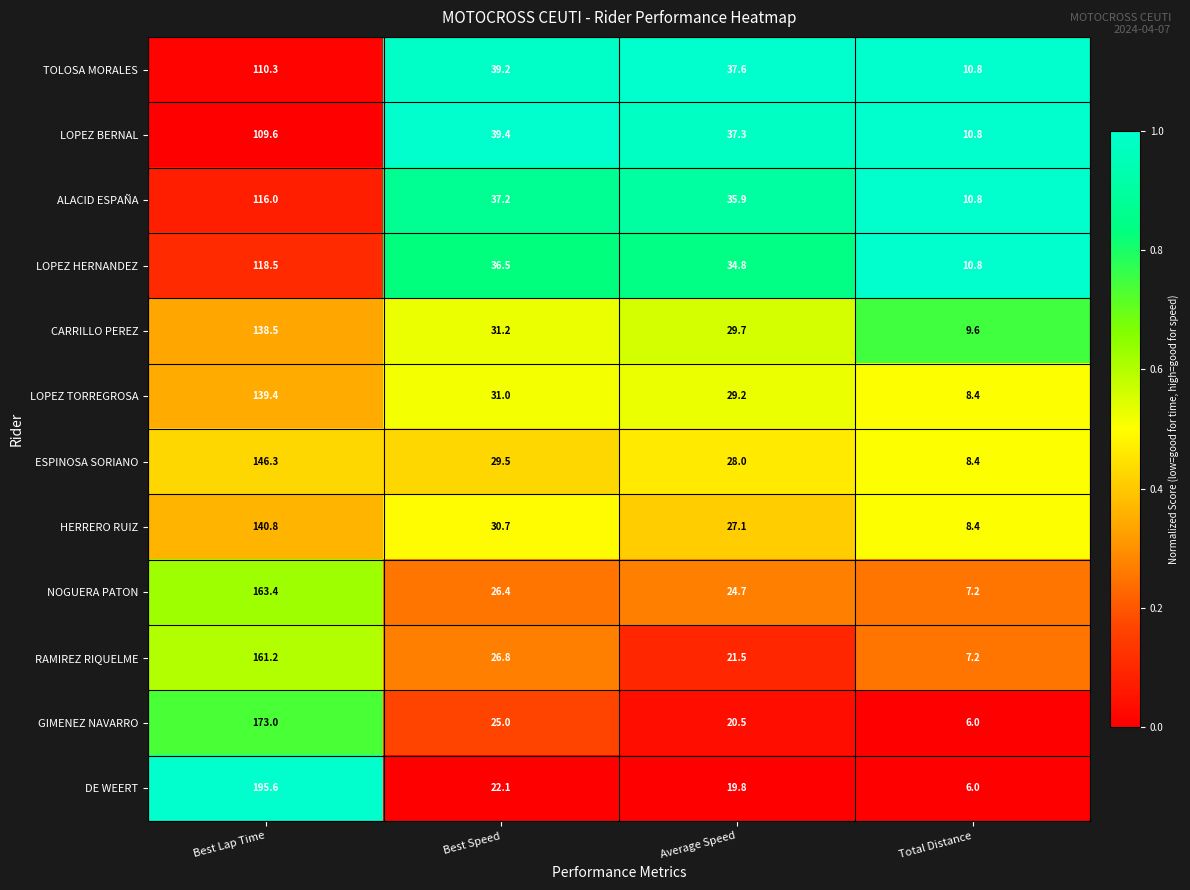

At which label is GIMENEZ NAVARRO closest to 89?

Best Speed